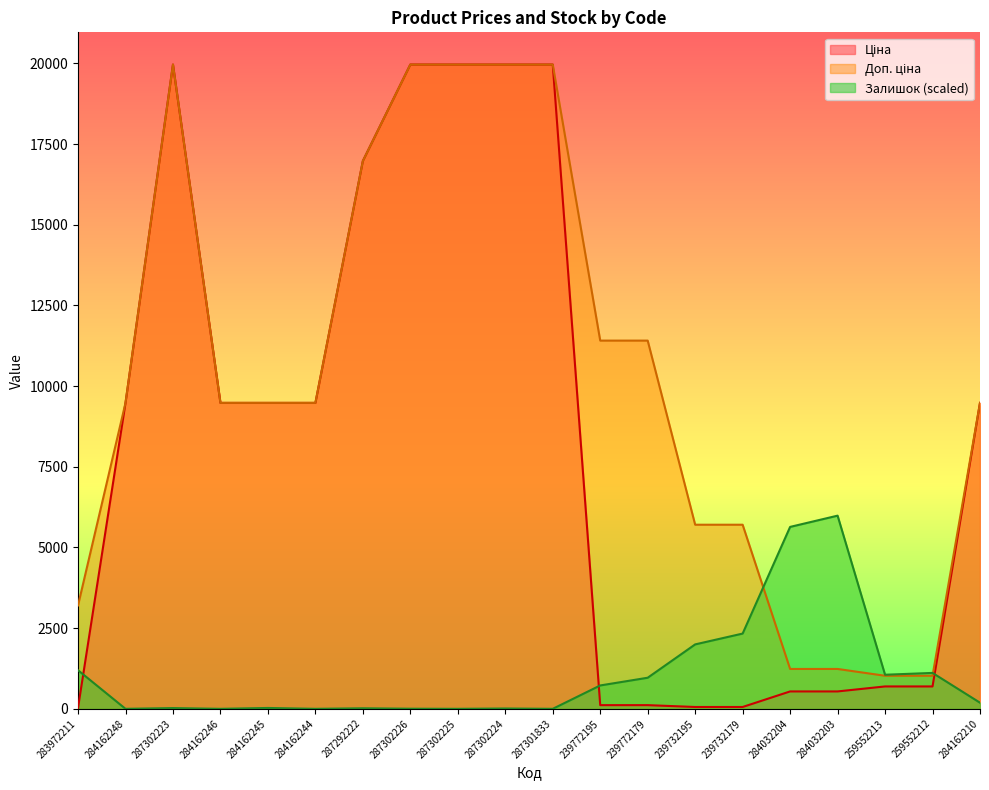

Which series has the largest total across all categories?

Доп. ціна